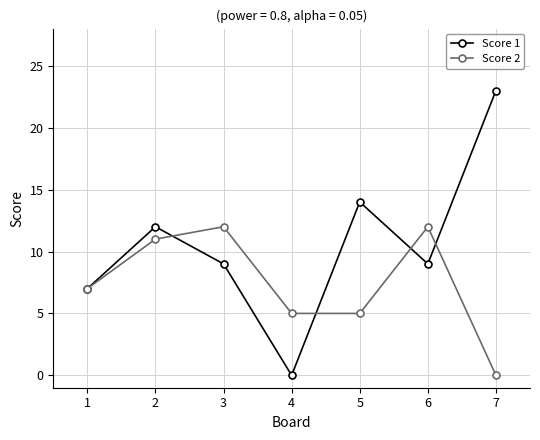

At which label does Score 1 reach its minimum?

4